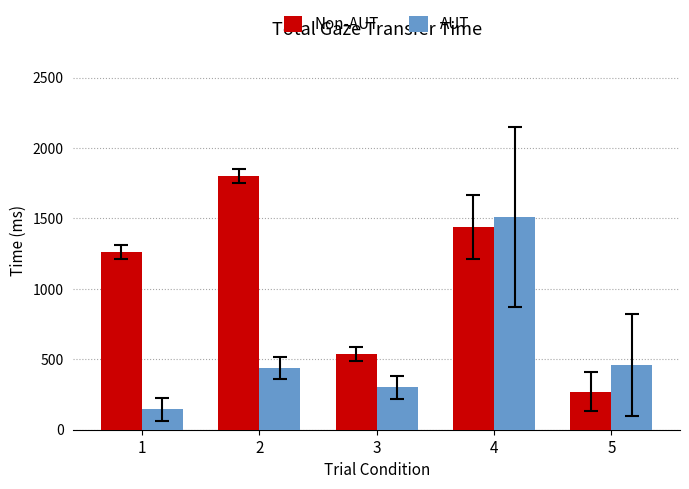

How many bars are there in each group?

2